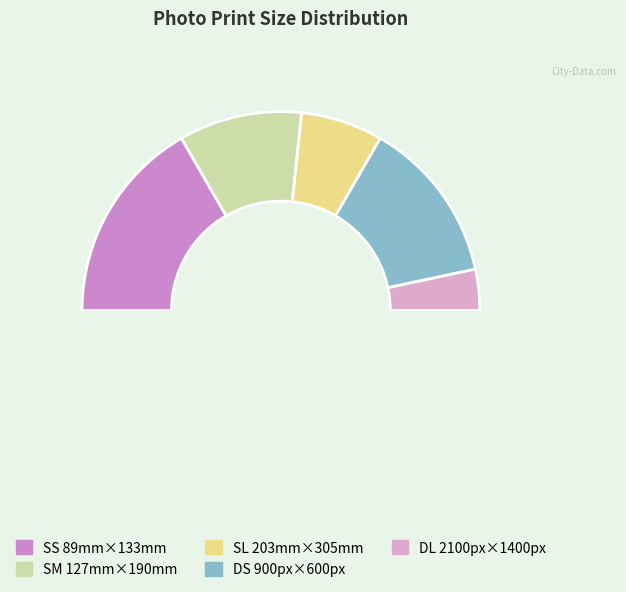

How many segments does this pie chart have?

5